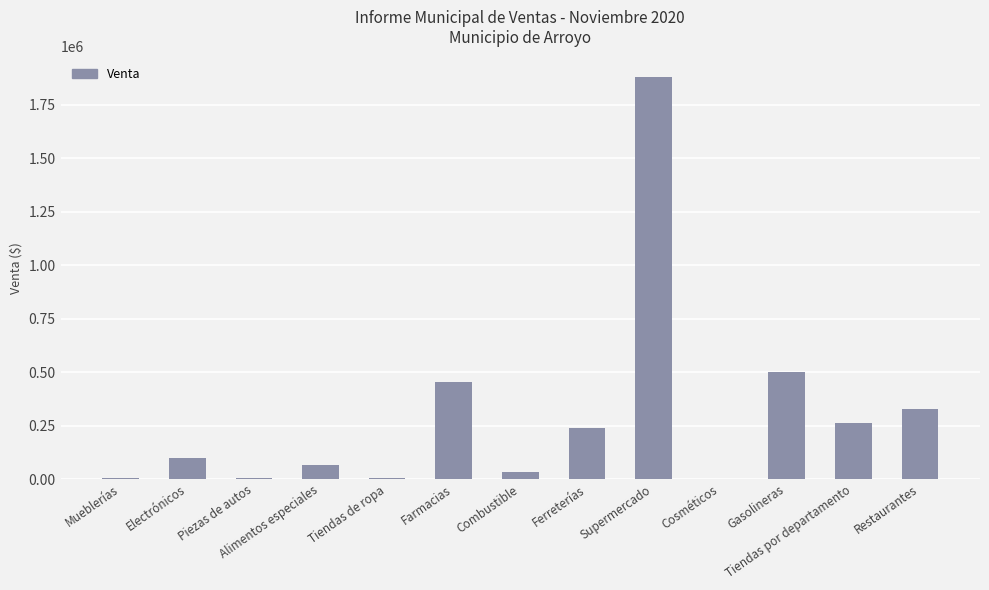

Where is the data nearest to the value 941539?

Gasolineras